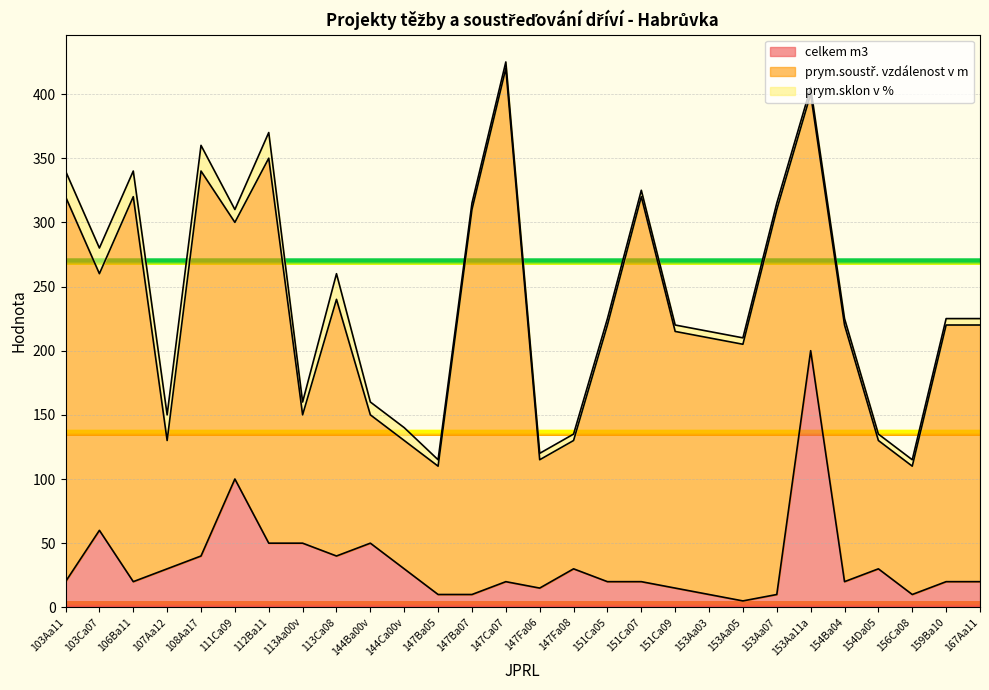

Between 106Ba11 and 147Ba07, which series saw the biggest shift?

prym.sklon v %